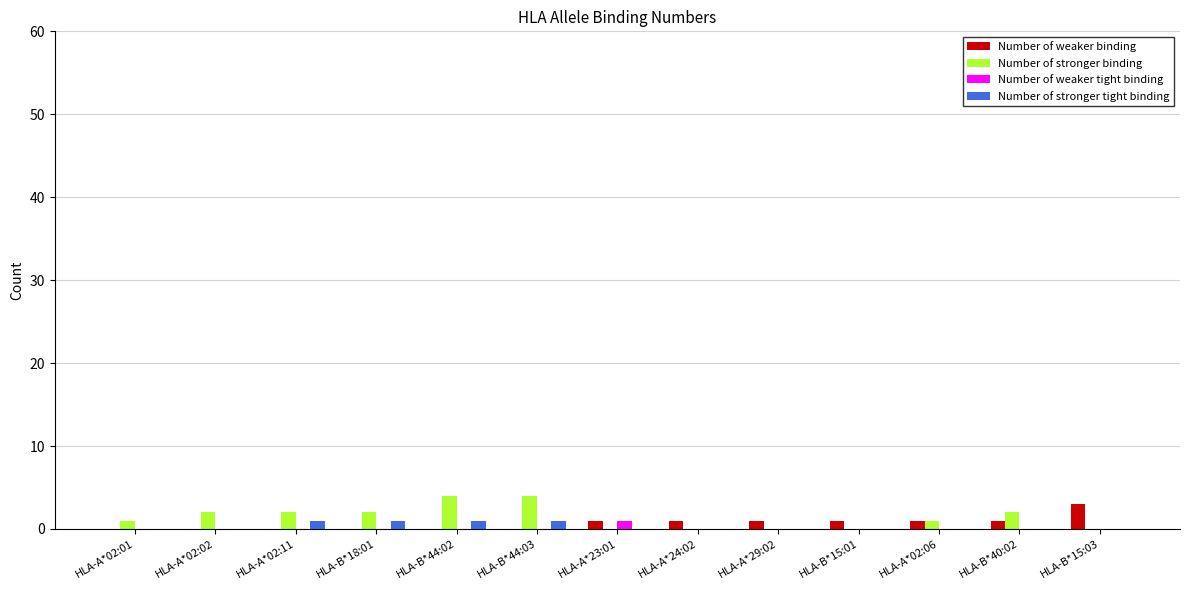

What is the sum of all Number of weaker binding values?

9